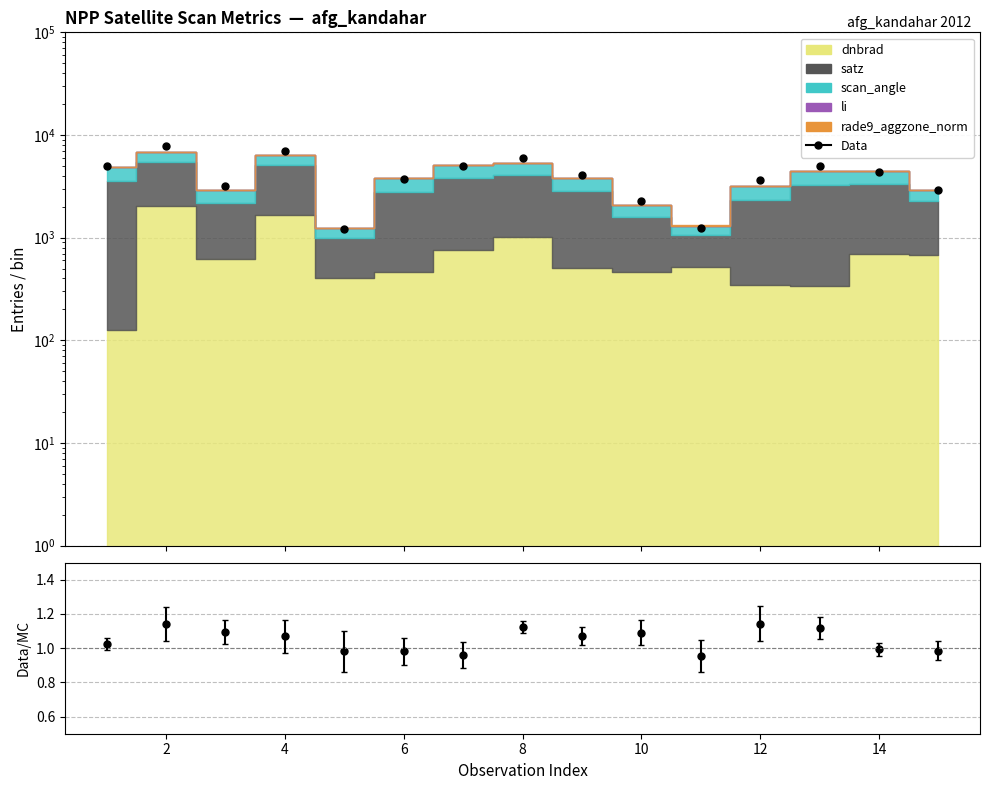

True or false: Data/MC and Data intersect in this chart.

False